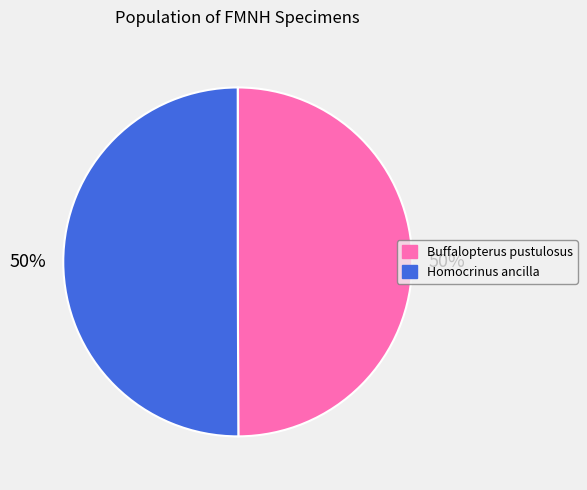

To the nearest percent, what portion does Buffalopterus pustulosus represent?

50%